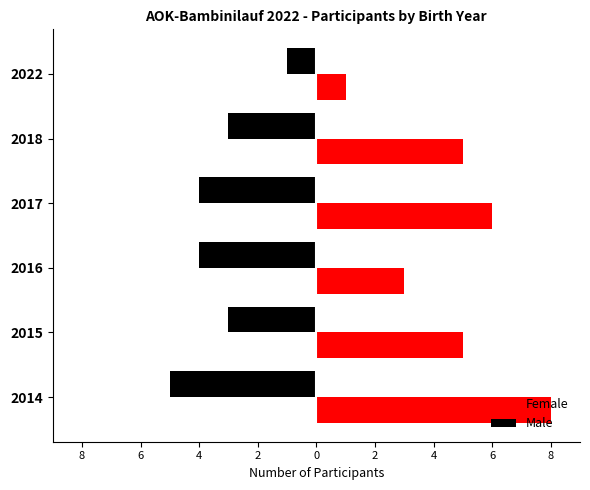

Reading left to right, extract all data points from this chart.

Female: 8	5	3	6	5	1
Male: -5	-3	-4	-4	-3	-1